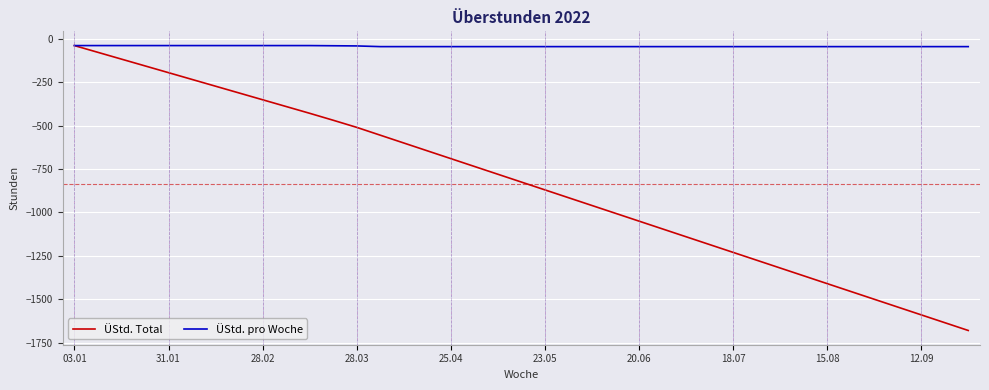

What is the smallest value displayed?

-1680